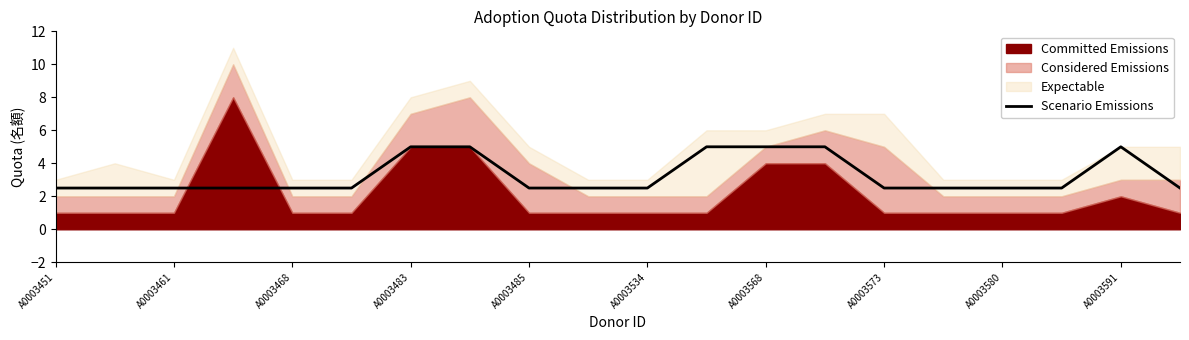

The Scenario Emissions series shows 2.4 at A0003568. True or false?

False